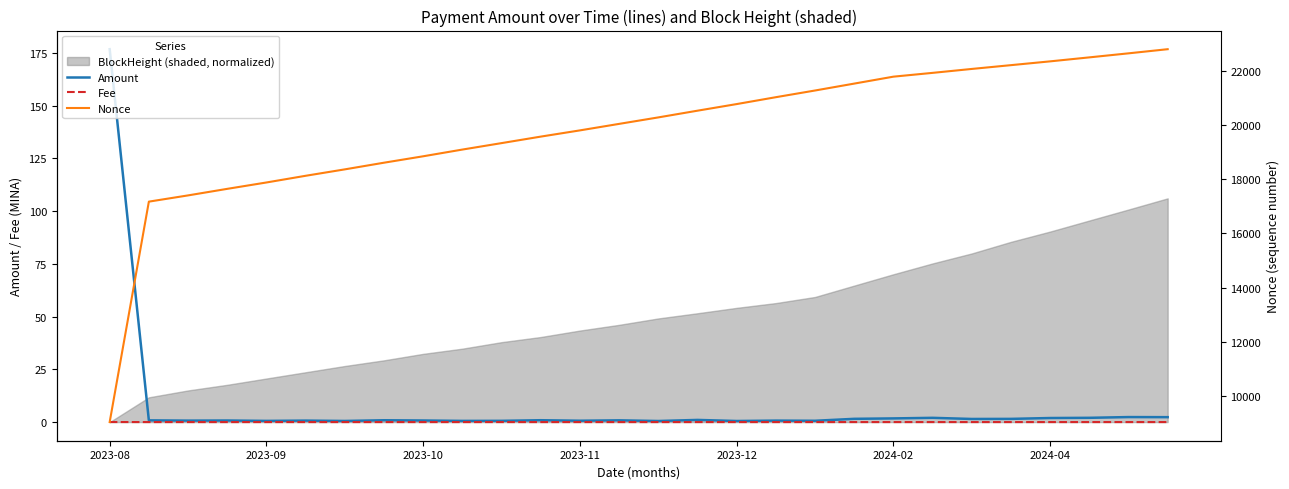

Reading right to left, transcribe all the data shown in this chart.

Amount: 2.3	2.4	2.0	1.9	1.5	1.5	2.0	1.7	1.5	0.6	0.7	0.5	1.0	0.5	0.8	0.6	0.9	0.6	0.6	0.7	0.9	0.5	0.7	0.6	0.7	0.7	0.8	176.7
Fee: 0.0	0.0	0.0	0.0	0.0	0.0	0.0	0.0	0.0	0.0	0.0	0.0	0.0	0.0	0.0	0.0	0.0	0.0	0.0	0.0	0.0	0.0	0.0	0.0	0.0	0.0	0.0	0.0
Nonce: 22803.0	22650.0	22501.0	22354.0	22214.0	22074.0	21929.0	21789.0	21533.0	21278.0	21031.0	20777.0	20533.0	20285.0	20046.0	19806.0	19576.0	19336.0	19098.0	18850.0	18613.0	18367.0	18130.0	17883.0	17648.0	17406.0	17176.0	9039.0